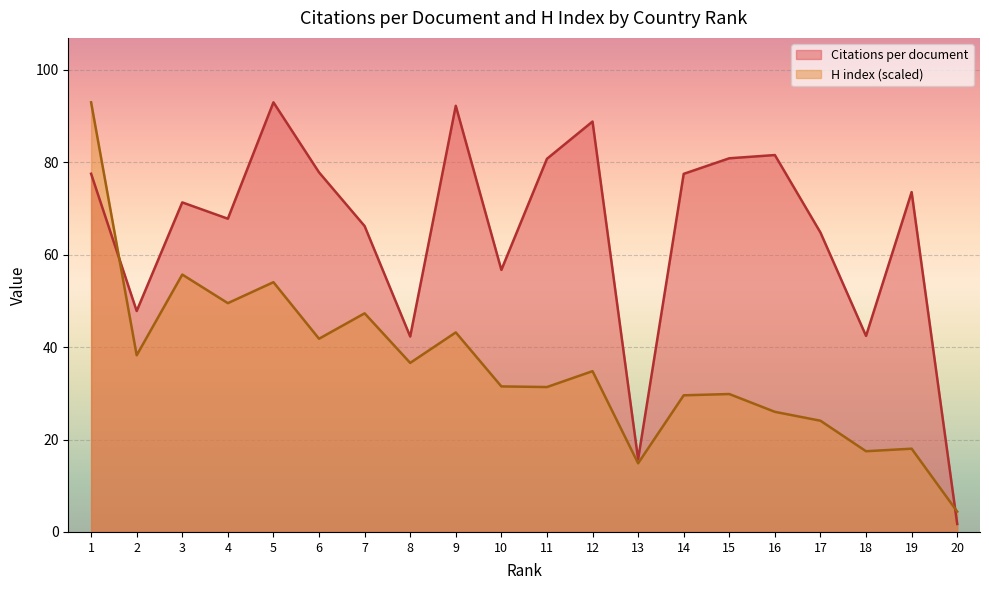

True or false: H index has more than 0 interior local peaks.

True